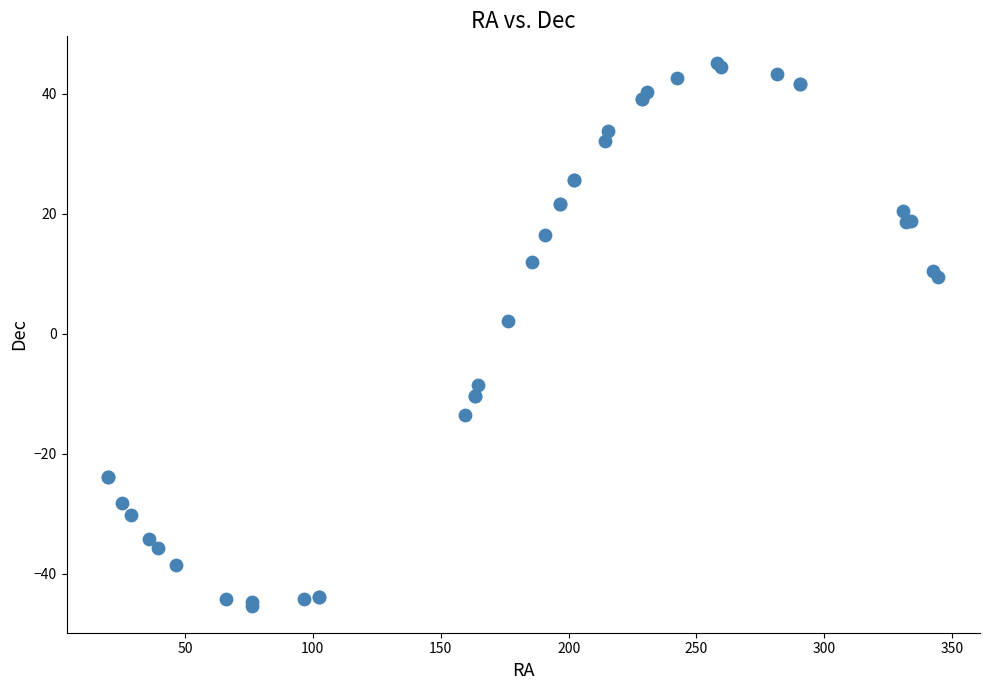

What Y value in the scatter plot is closest to 0?

2.1